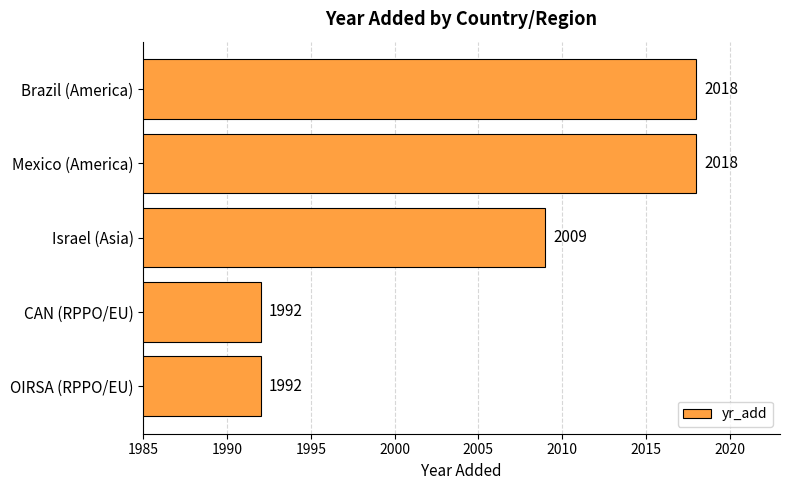

Reading top to bottom, extract all data points from this chart.

Brazil (America)=2018	Mexico (America)=2018	Israel (Asia)=2009	CAN (RPPO/EU)=1992	OIRSA (RPPO/EU)=1992